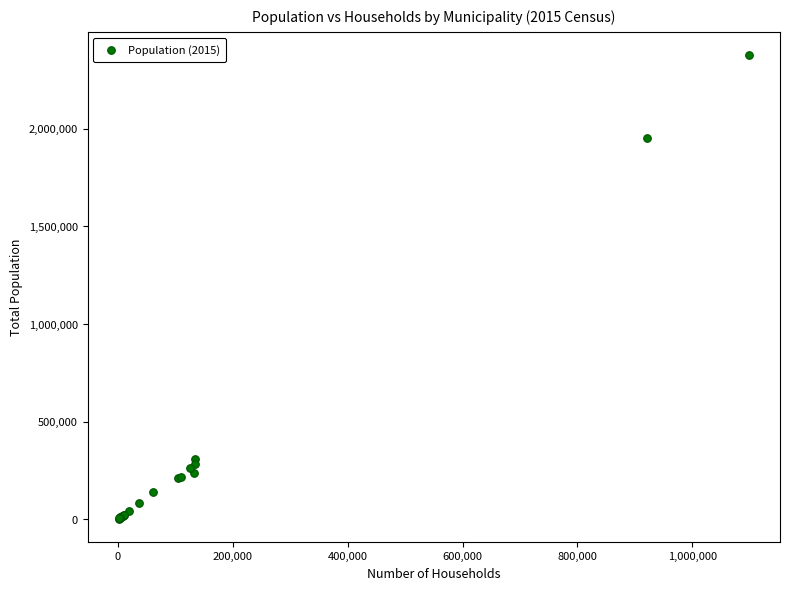

What Y value in the scatter plot is closest to 1189517?

1952356